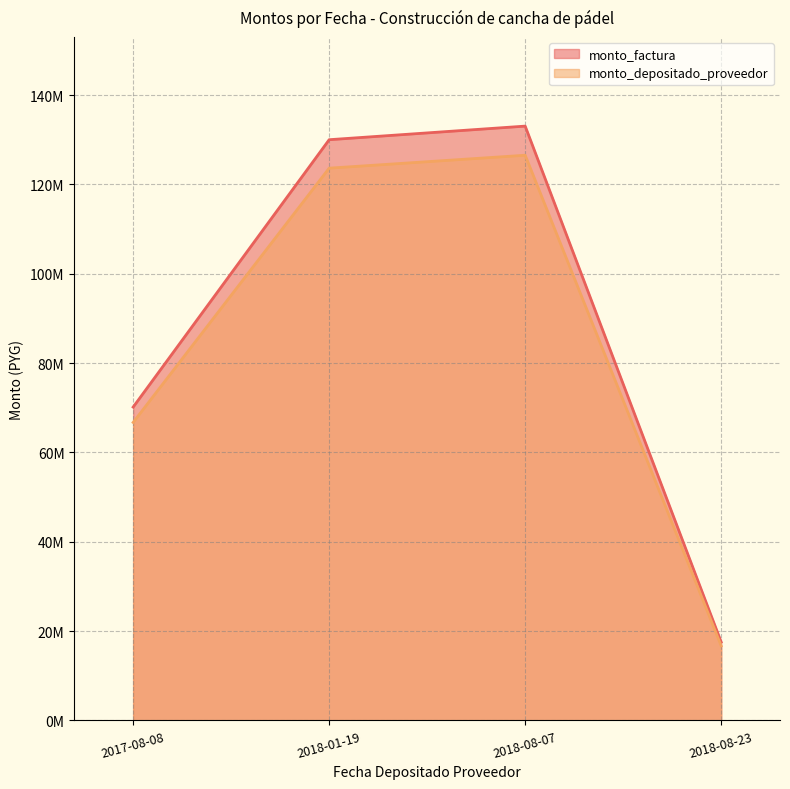

Where is monto_factura nearest to the value 75288372?

2017-08-08